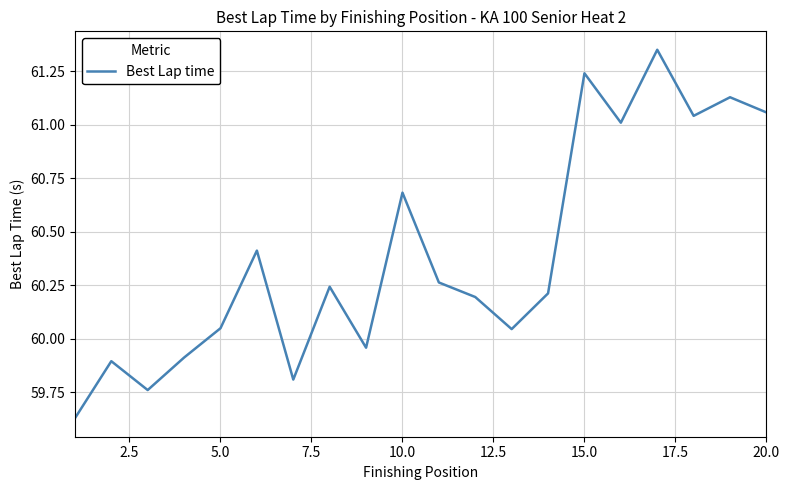

What is the difference between the maximum and minimum values?

1.7